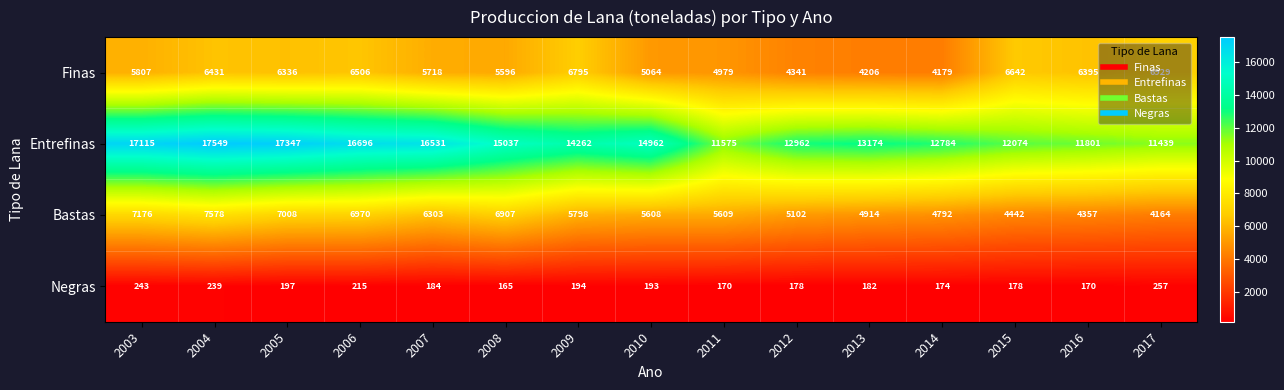

Which series has the largest total across all categories?

Entrefinas